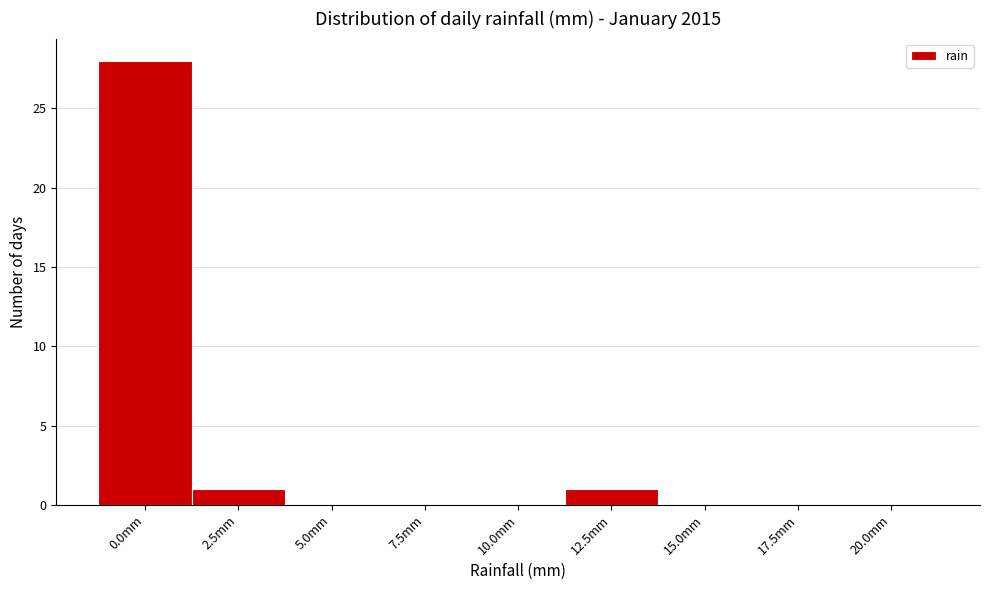

Reading left to right, list all the values displayed in this chart.

0.0mm=28	2.5mm=1	5.0mm=0	7.5mm=0	10.0mm=0	12.5mm=1	15.0mm=0	17.5mm=0	20.0mm=0